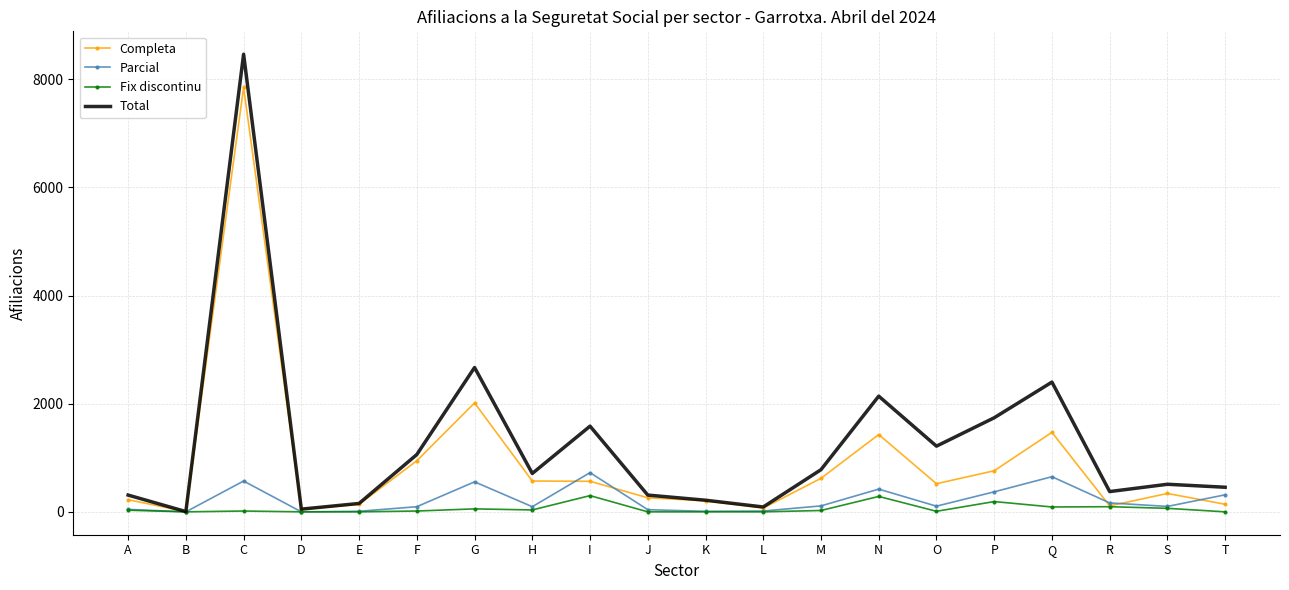

Which series has the largest total across all categories?

Total